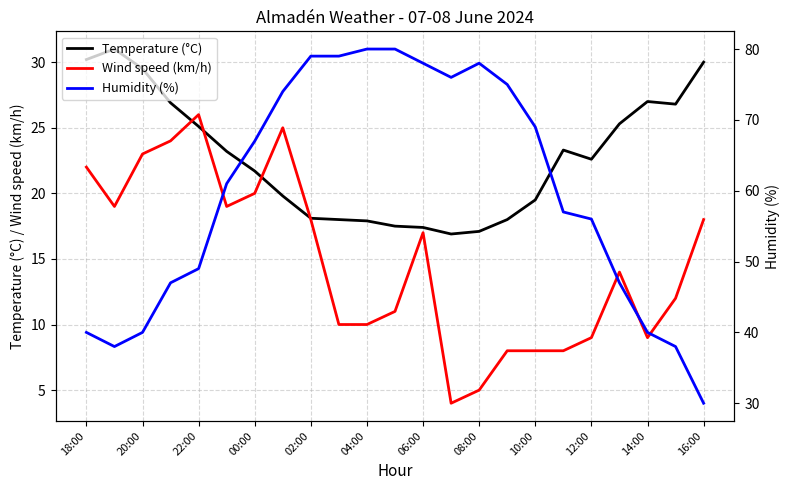

Is it true that Wind speed (km/h) equals 20.0 at 00:00?

True